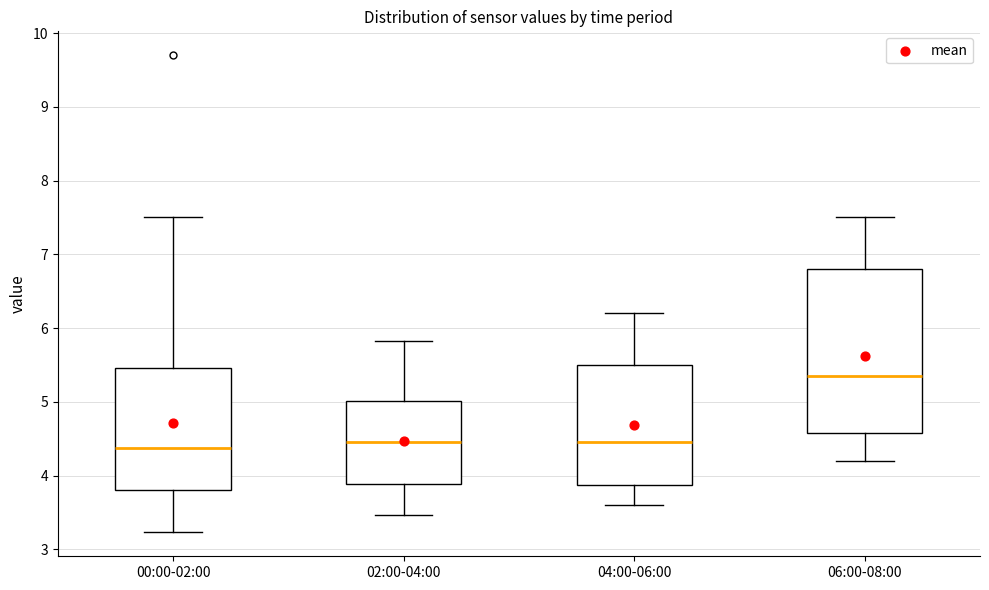

Reading left to right, read every box against the y-axis: the position of its median line, the range the box covers, and the ends of its whiskers. The values are not printed on the chart, so give them approximately, as read against the axis.

00:00-02:00: median 4.4, box 3.8 to 5.5, whiskers 3.2 to 7.5
02:00-04:00: median 4.5, box 3.9 to 5.0, whiskers 3.5 to 5.8
04:00-06:00: median 4.5, box 3.9 to 5.5, whiskers 3.6 to 6.2
06:00-08:00: median 5.4, box 4.6 to 6.8, whiskers 4.2 to 7.5